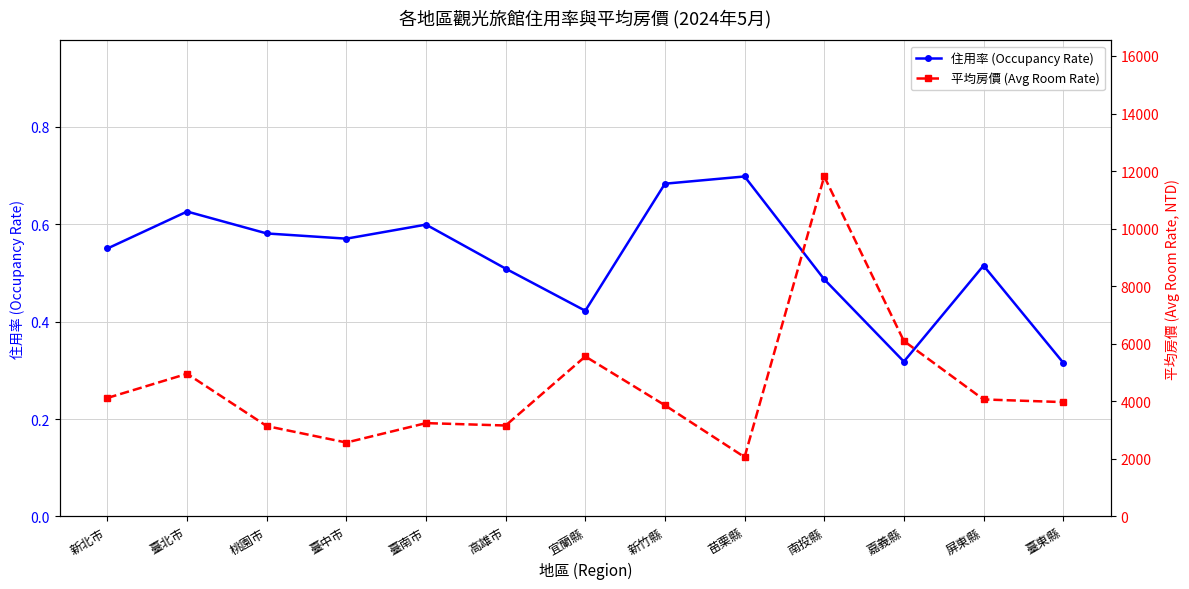

What is the label of the 8th point from the left?

新竹縣